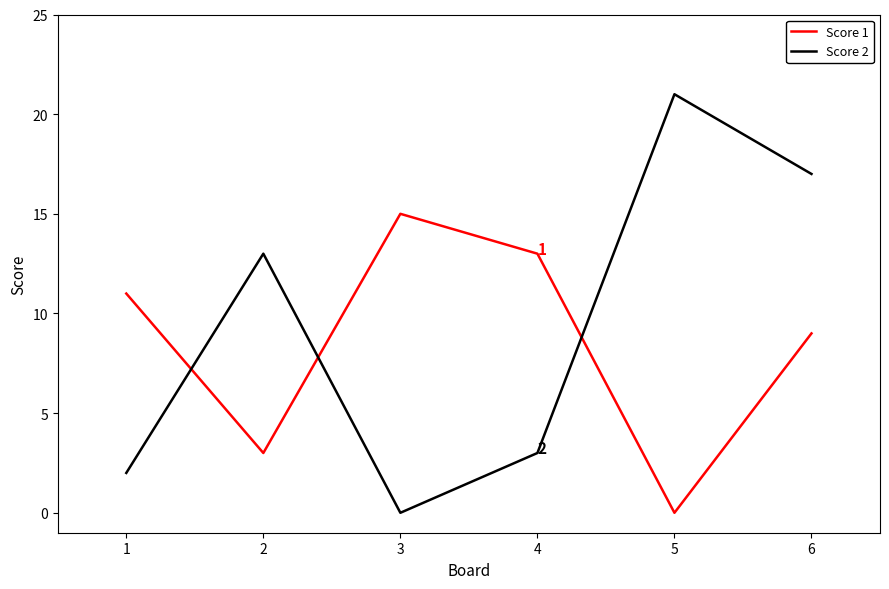

Reading left to right, what are all the values shown in this chart?

Score 1: 11	3	15	13	0	9
Score 2: 2	13	0	3	21	17